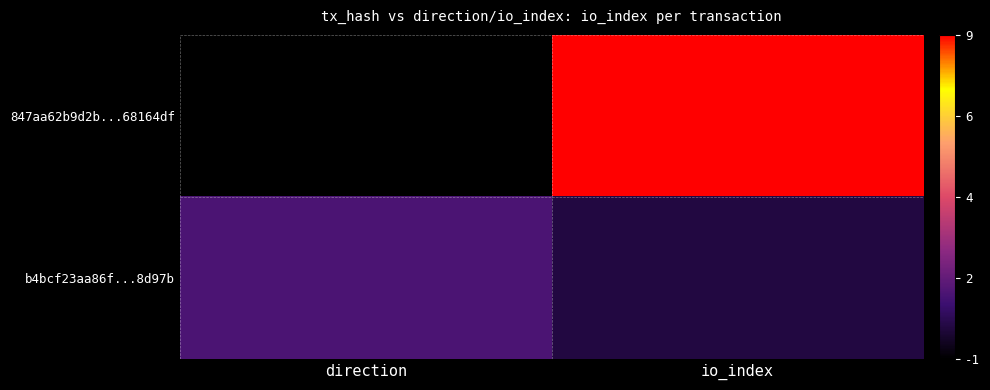

What is the smallest value displayed?

-1